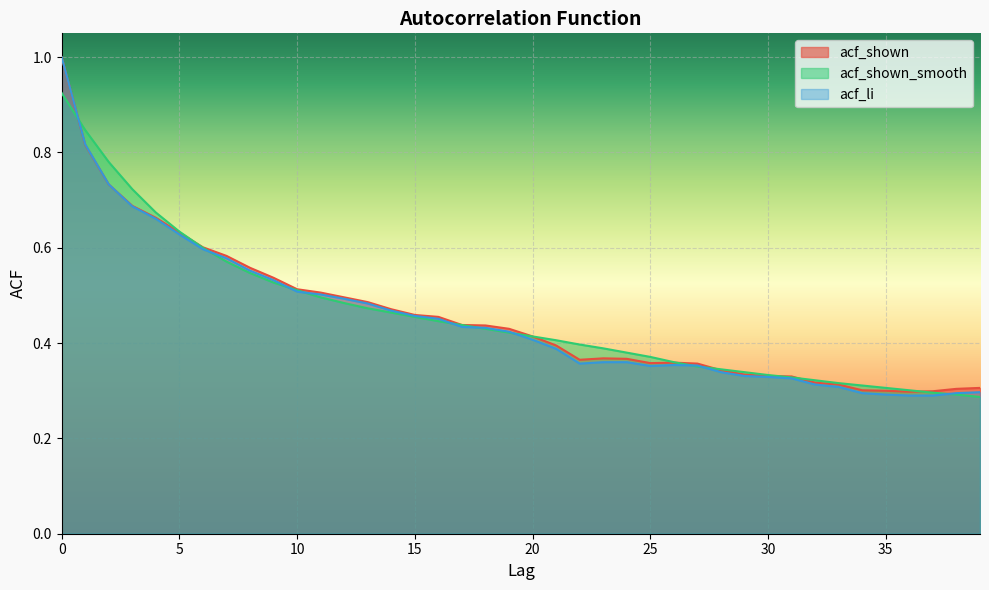

Which series has the largest total across all categories?

acf_shown_smooth